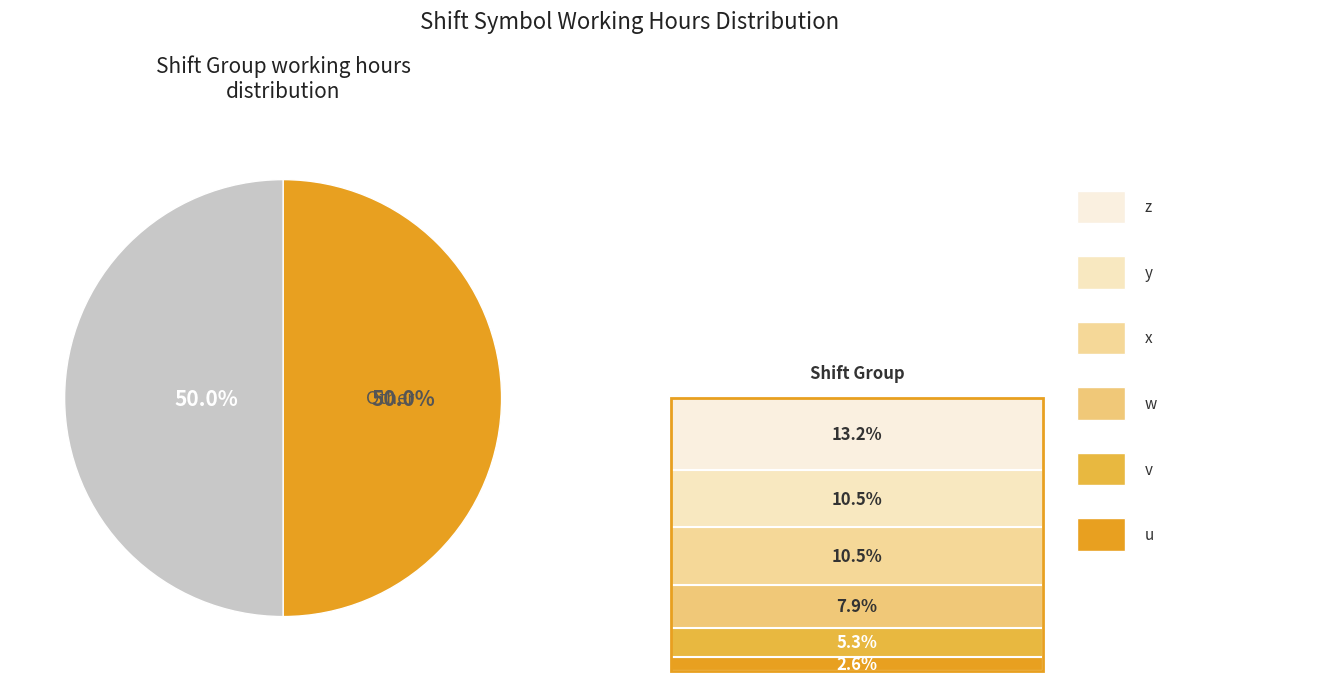

To the nearest percent, what is the average slice percentage?

50%